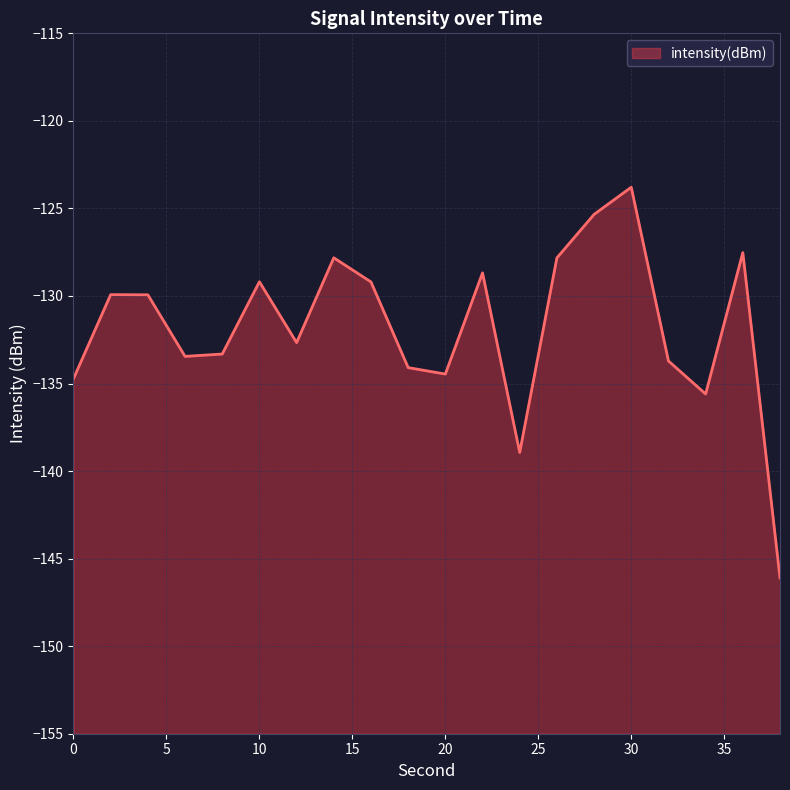

Reading left to right, list all the values displayed in this chart.

-134.7	-129.9	-129.9	-133.5	-133.3	-129.2	-132.7	-127.8	-129.2	-134.1	-134.5	-128.7	-138.9	-127.8	-125.3	-123.8	-133.7	-135.6	-127.5	-146.1